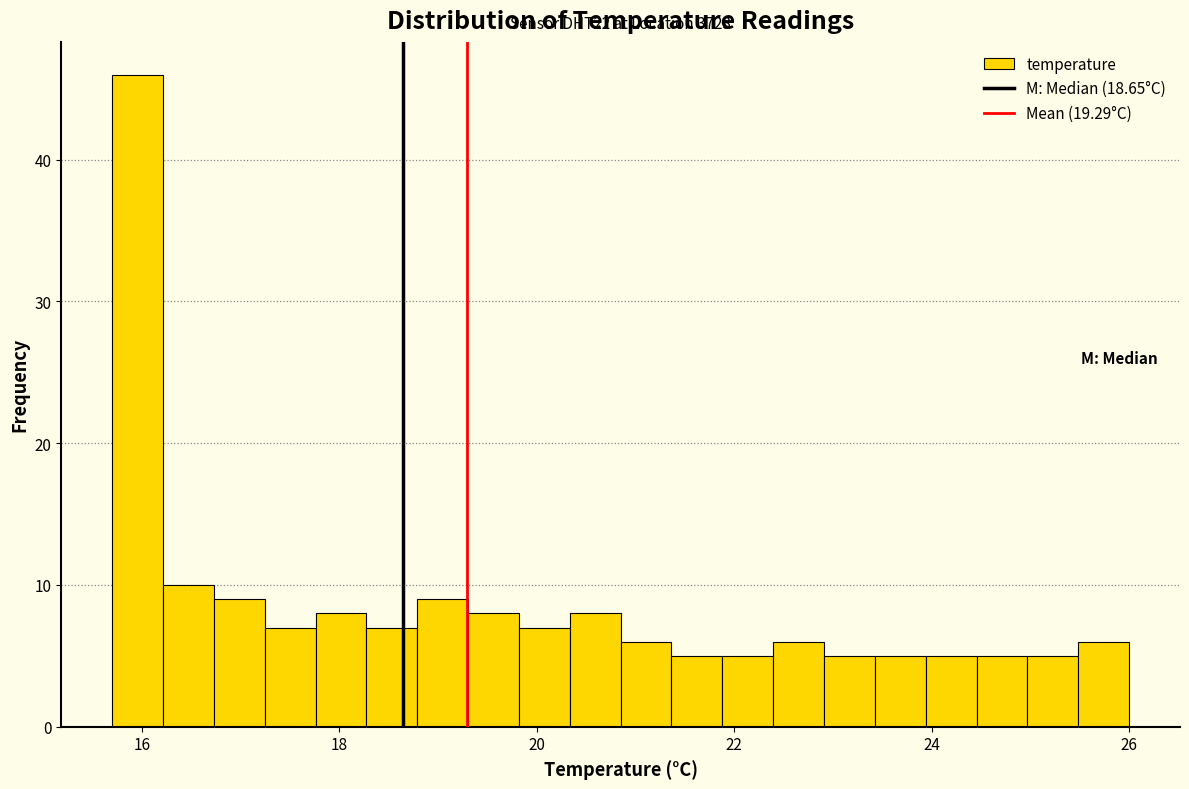

Around what value on the x-axis is the tallest bar? Give the approximate position of its centre, as read against the axis.

16.0